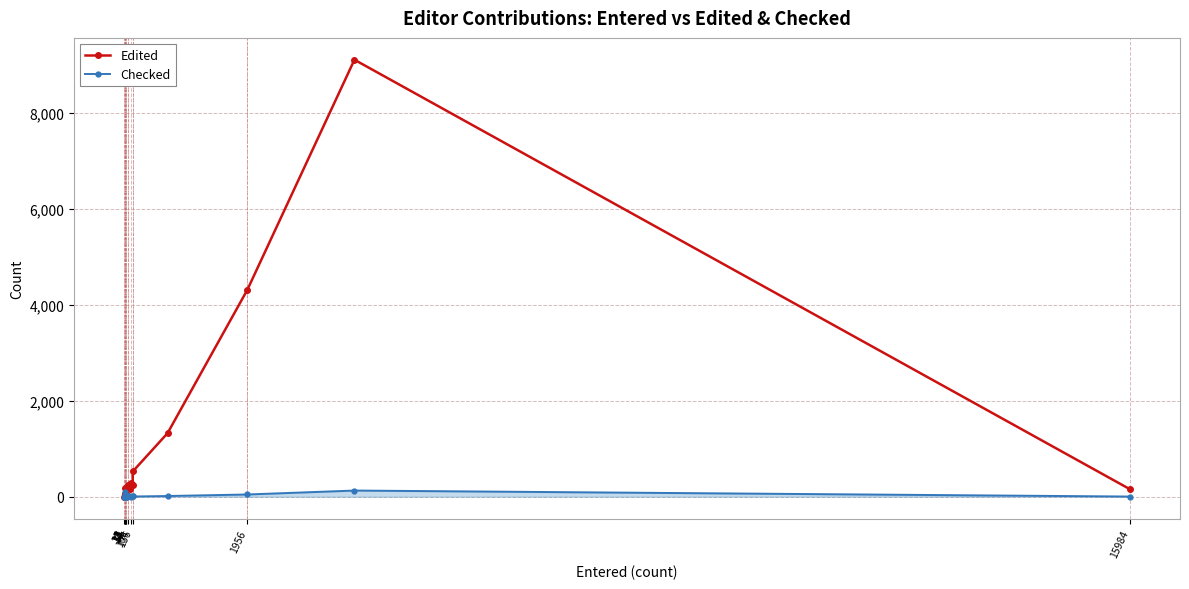

What is the sum of all Edited values?

17021